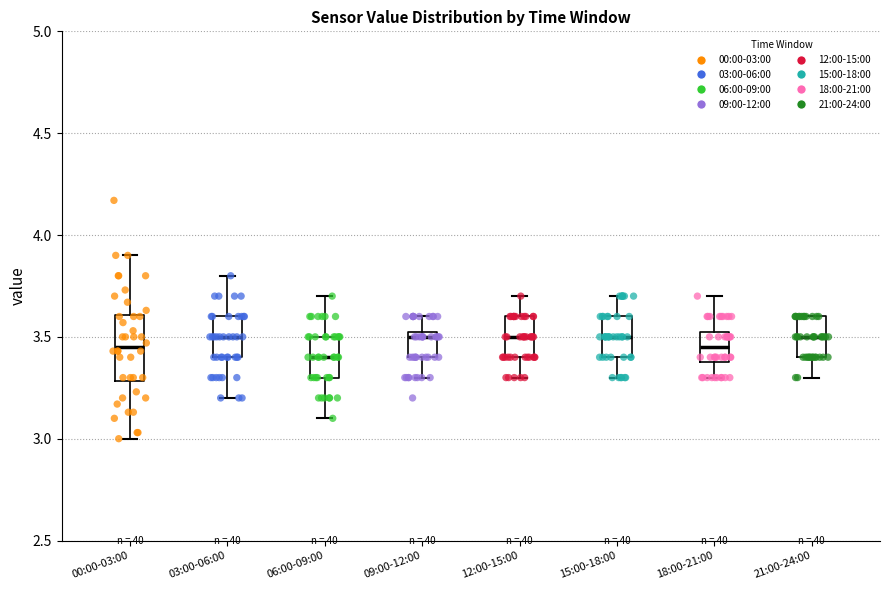

Reading left to right, transcribe this box plot: for each box, give where its median line is, the range the box spans, and where its two whiskers end, as read against the y-axis. The values are not printed on the chart, so give them approximately, as read against the axis.

00:00-03:00: median 3.45, box 3.30 to 3.60, whiskers 3.00 to 3.90
03:00-06:00: median 3.50, box 3.40 to 3.60, whiskers 3.20 to 3.80
06:00-09:00: median 3.40, box 3.30 to 3.50, whiskers 3.10 to 3.70
09:00-12:00: median 3.50, box 3.40 to 3.55, whiskers 3.30 to 3.60
12:00-15:00: median 3.50, box 3.40 to 3.60, whiskers 3.30 to 3.70
15:00-18:00: median 3.50, box 3.40 to 3.60, whiskers 3.30 to 3.70
18:00-21:00: median 3.45, box 3.40 to 3.55, whiskers 3.30 to 3.70
21:00-24:00: median 3.50, box 3.40 to 3.60, whiskers 3.30 to 3.60